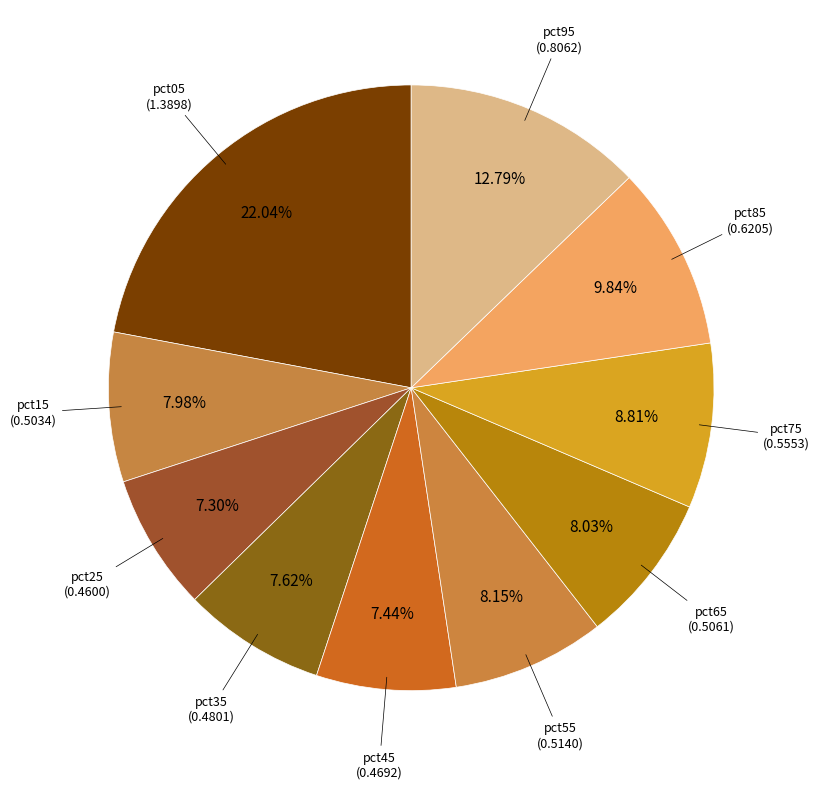

How many segments does this pie chart have?

10